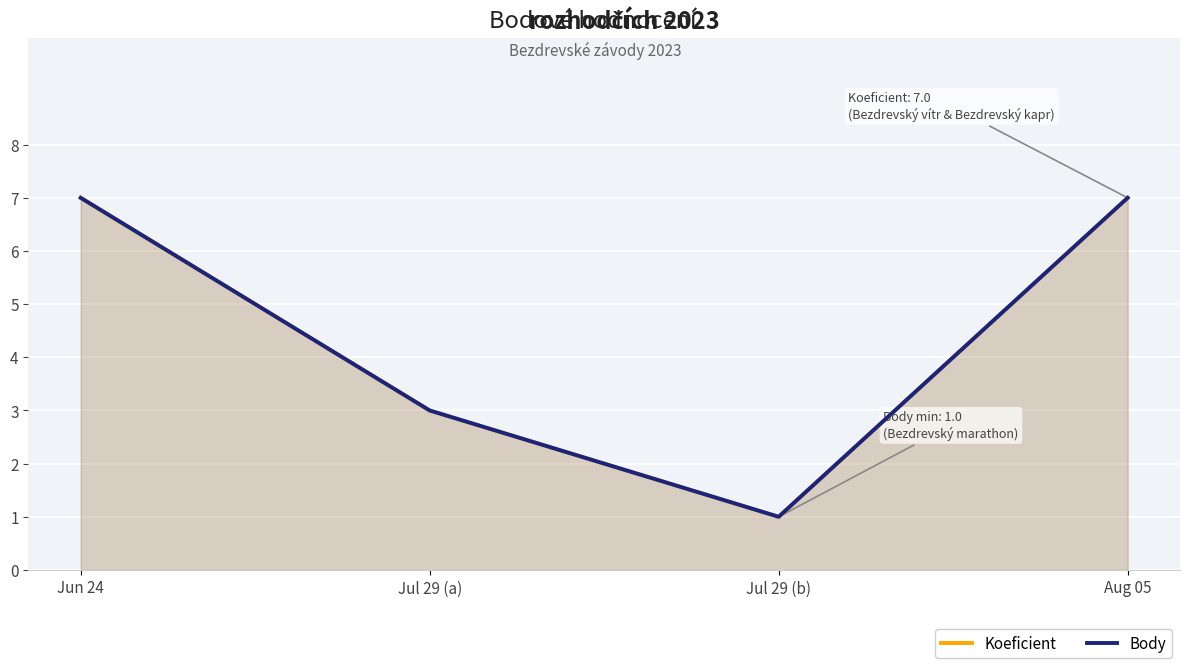

How many Koeficient values are between 3 and 7?

3